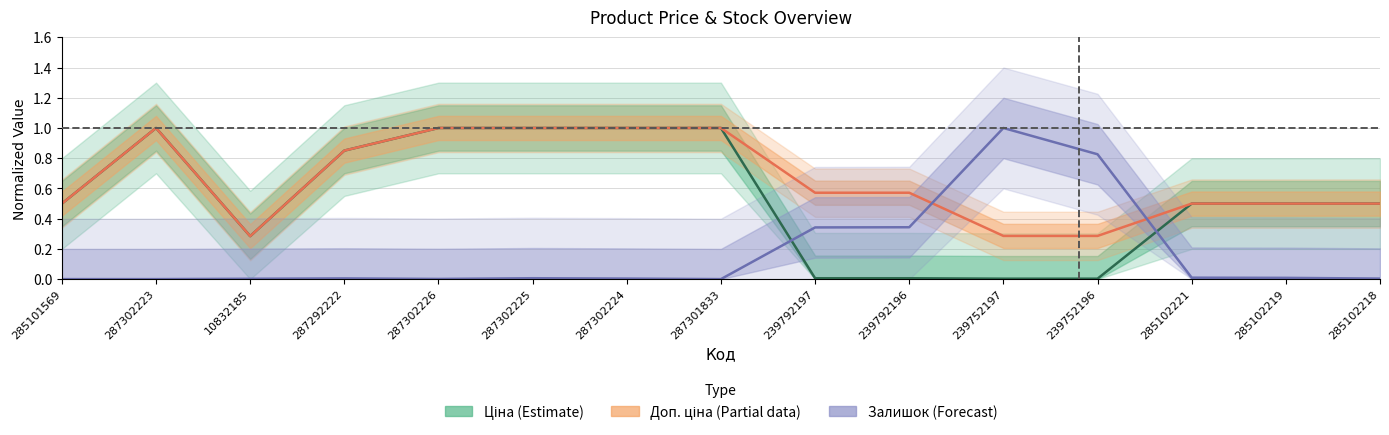

True or false: Залишок (Forecast) and Доп. ціна (Partial) intersect in this chart.

True